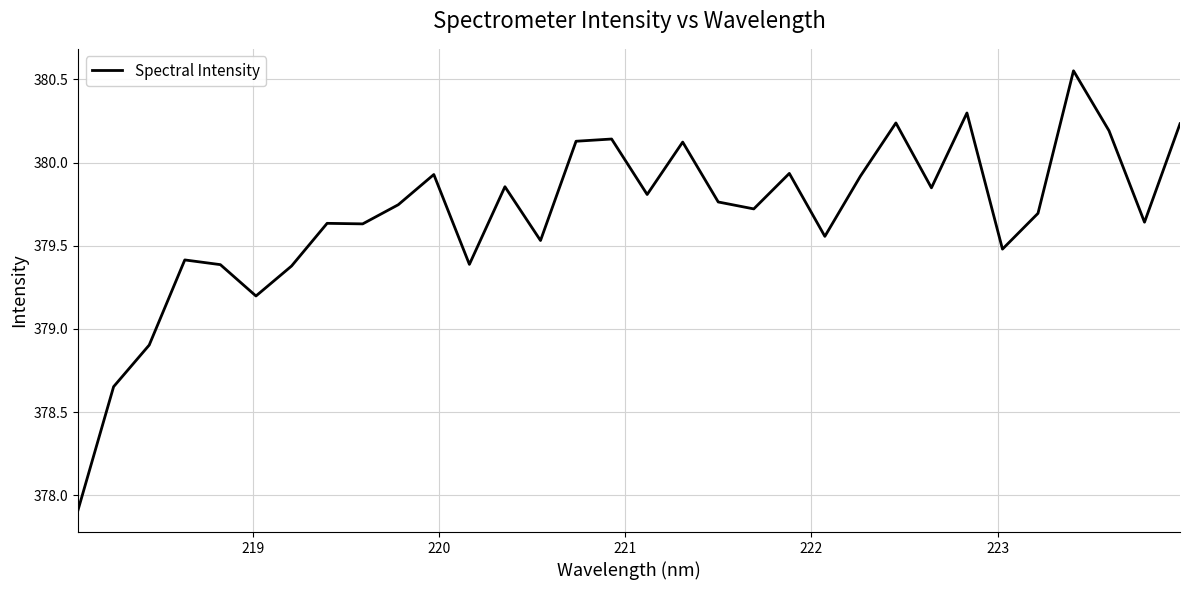

What is the difference between the maximum and minimum values?

2.6